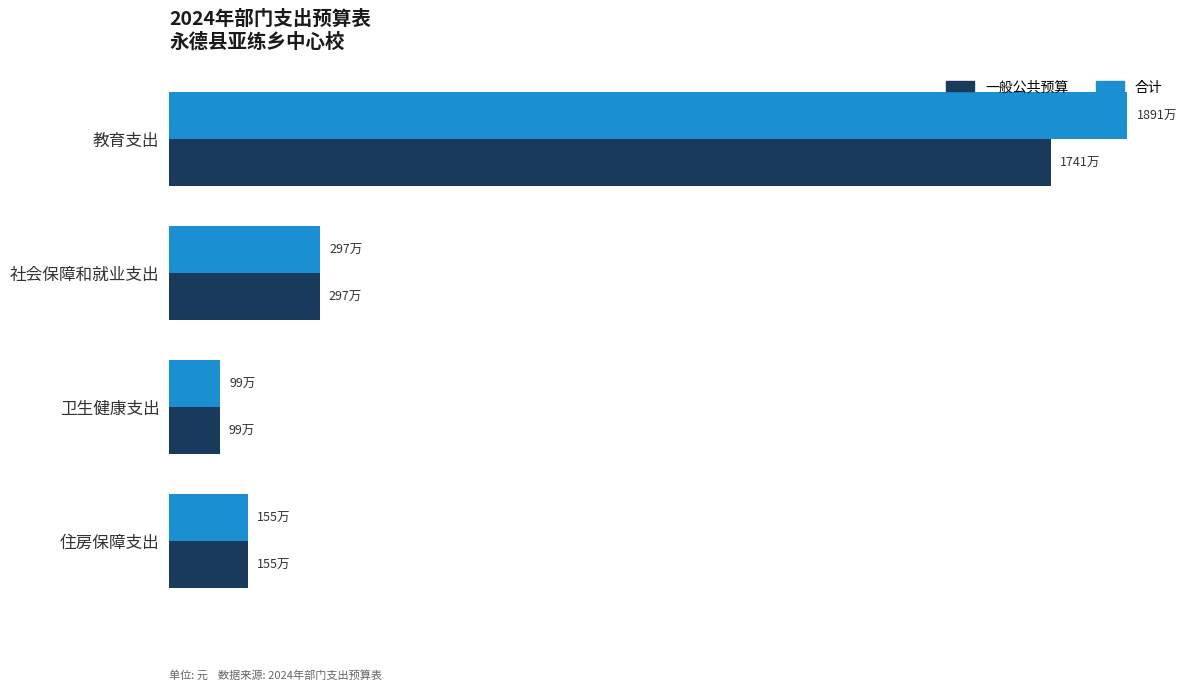

What is the minimum value for 一般公共预算?

991091.9